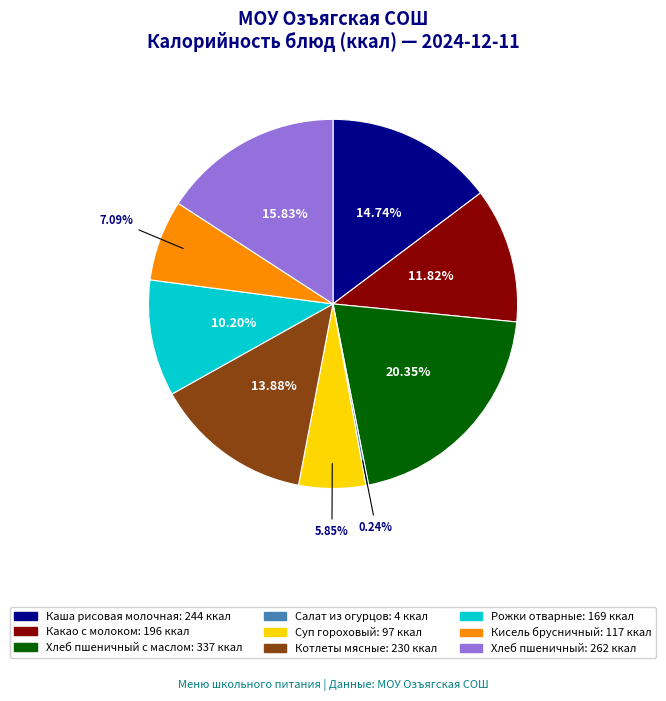

Is there any slice that represents more than half of the pie?

No